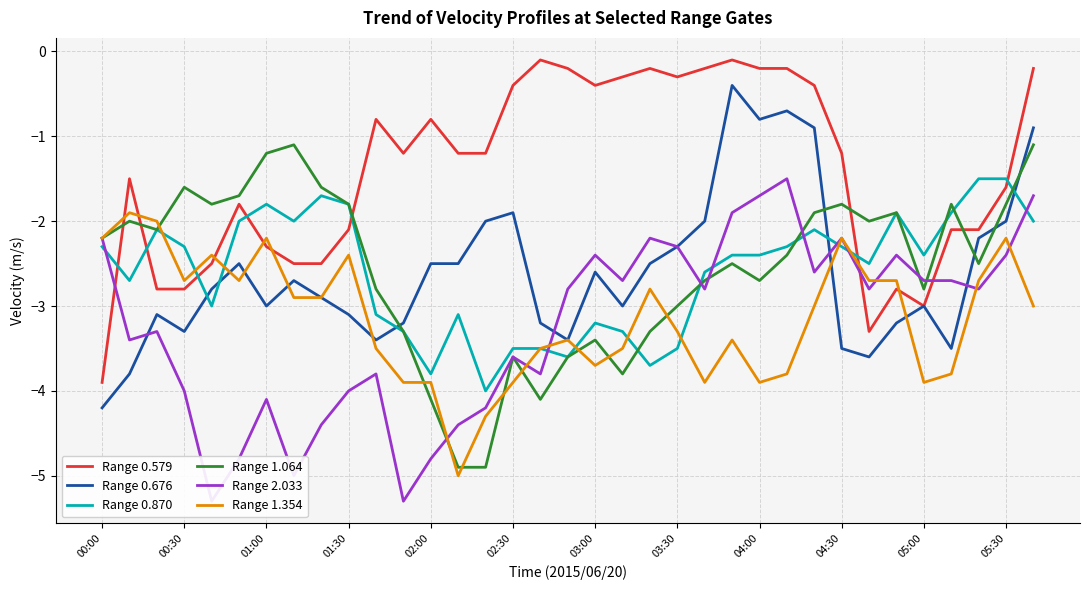

After their last crossing, which series has the higher values: Range 0.579 or Range 1.064?

Range 0.579